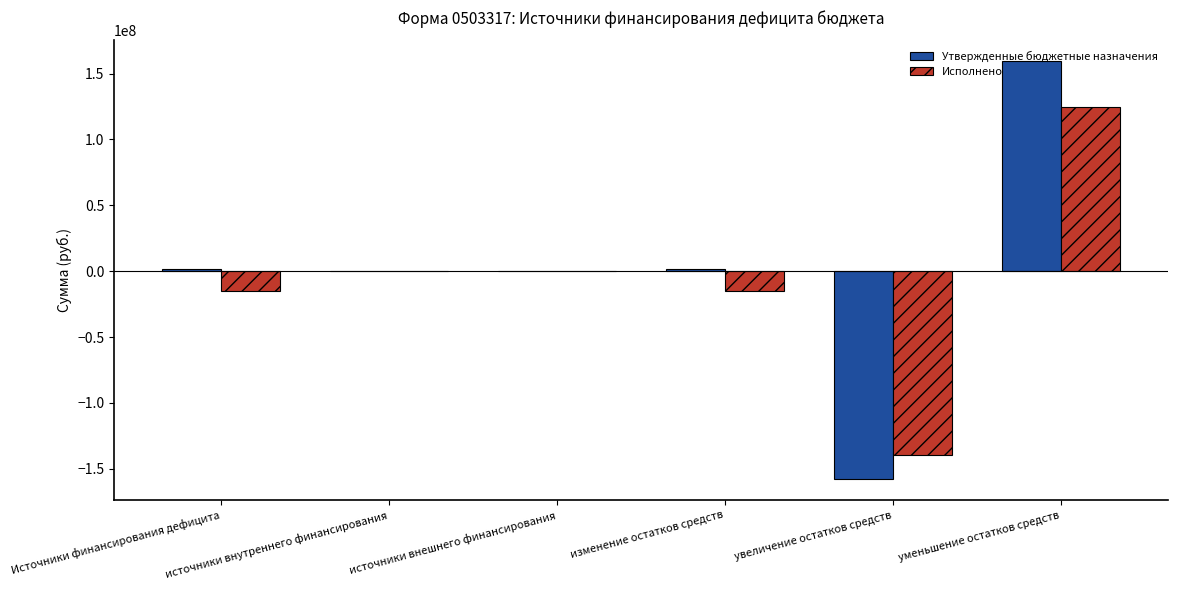

Is it true that Утвержденные бюджетные назначения equals 0.0 at источники внутреннего финансирования?

True